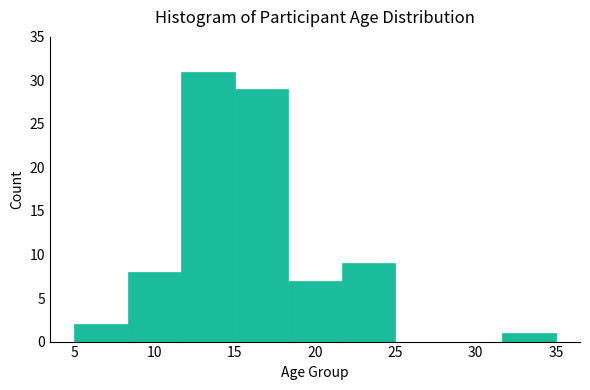

Reading left to right, transcribe this chart: for each bar, give the range it covers on the x-axis and its height. Neither the bar edges nor the heights are printed on the chart, so give them approximately, as read against the axes.

5.0 to 8.5: 2
8.5 to 11.5: 8
11.5 to 15.0: 31
15.0 to 18.5: 29
18.5 to 21.5: 7
21.5 to 25.0: 9
25.0 to 28.5: 0
28.5 to 31.5: 0
31.5 to 35.0: 1